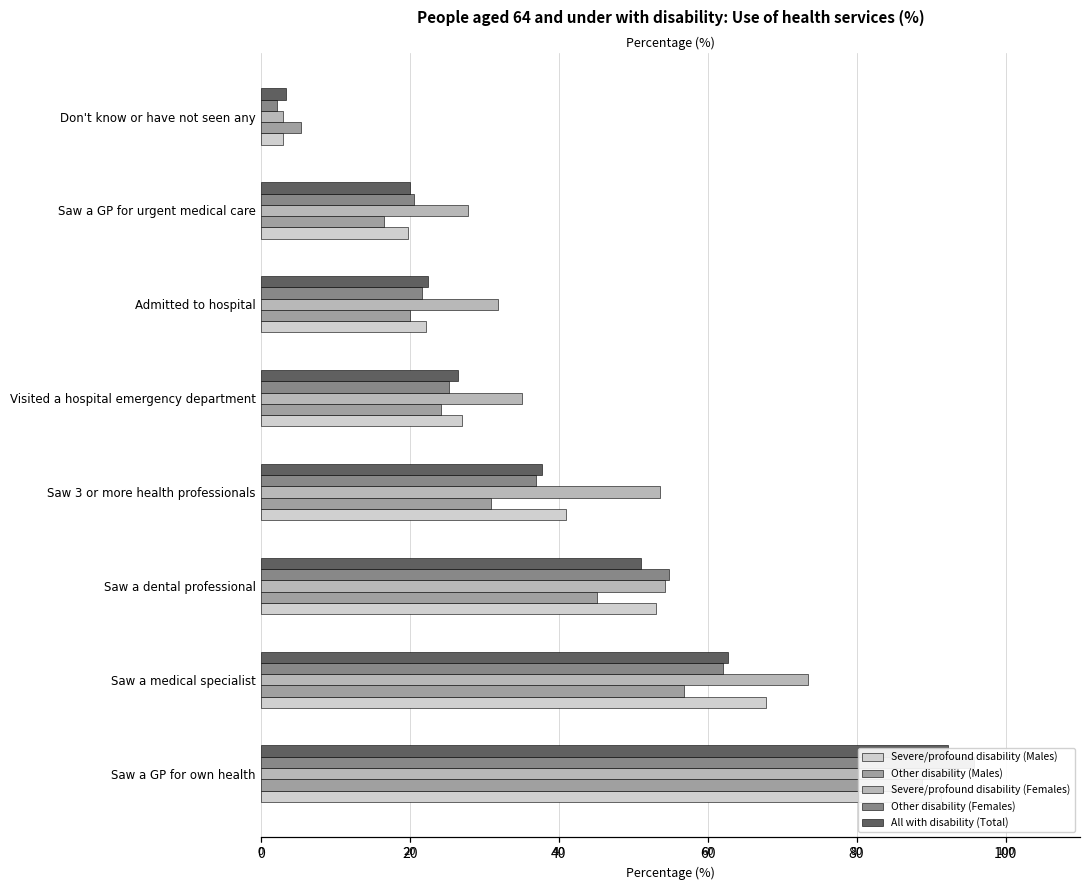

How many bars are there in total?

40